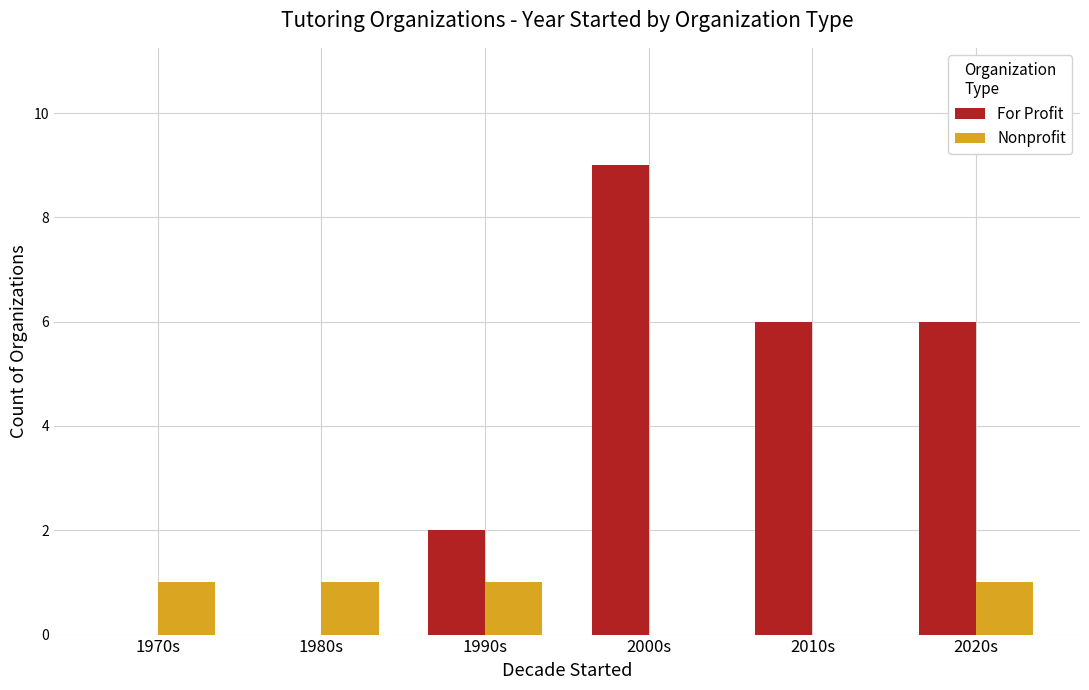

Does the chart contain stacked bars?

No